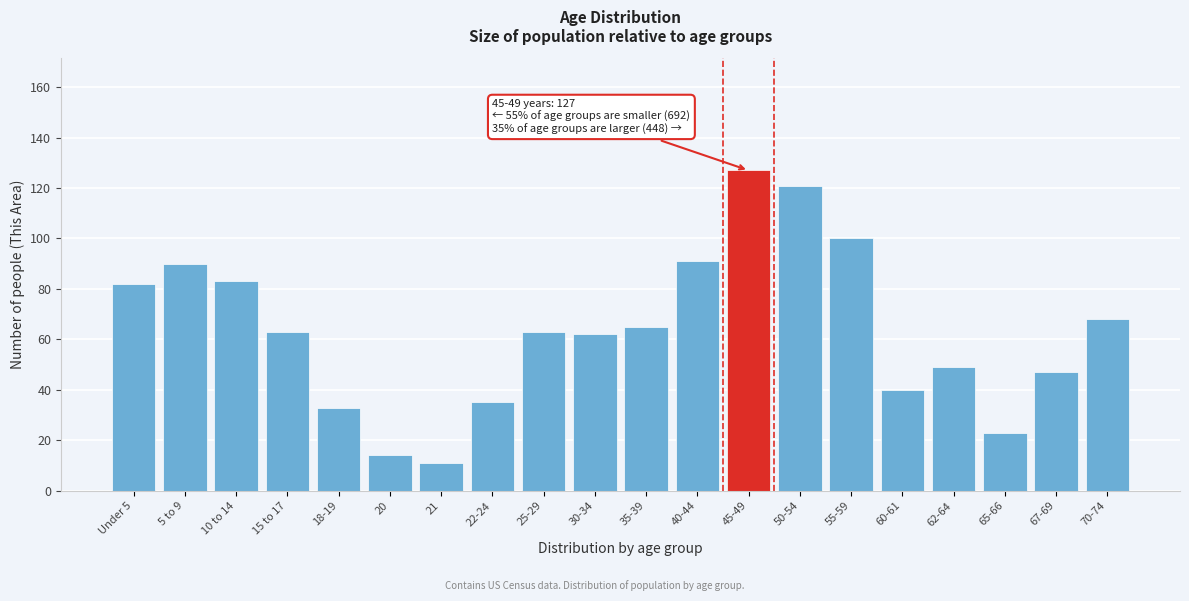

Reading left to right, list all the values displayed in this chart.

82	90	83	63	33	14	11	35	63	62	65	91	127	121	100	40	49	23	47	68